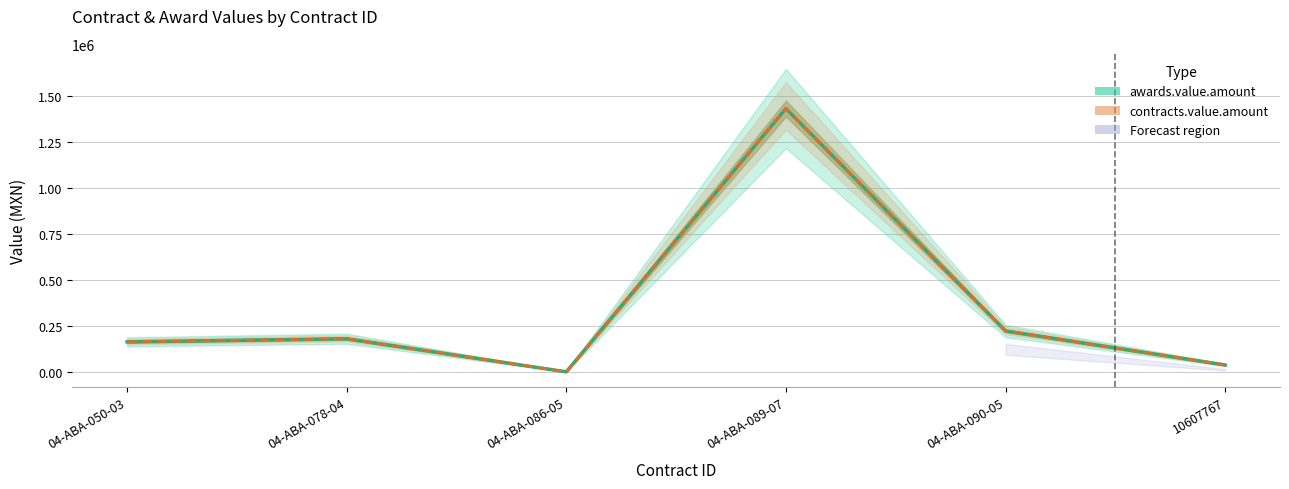

Count the number of data series in this chart.

2